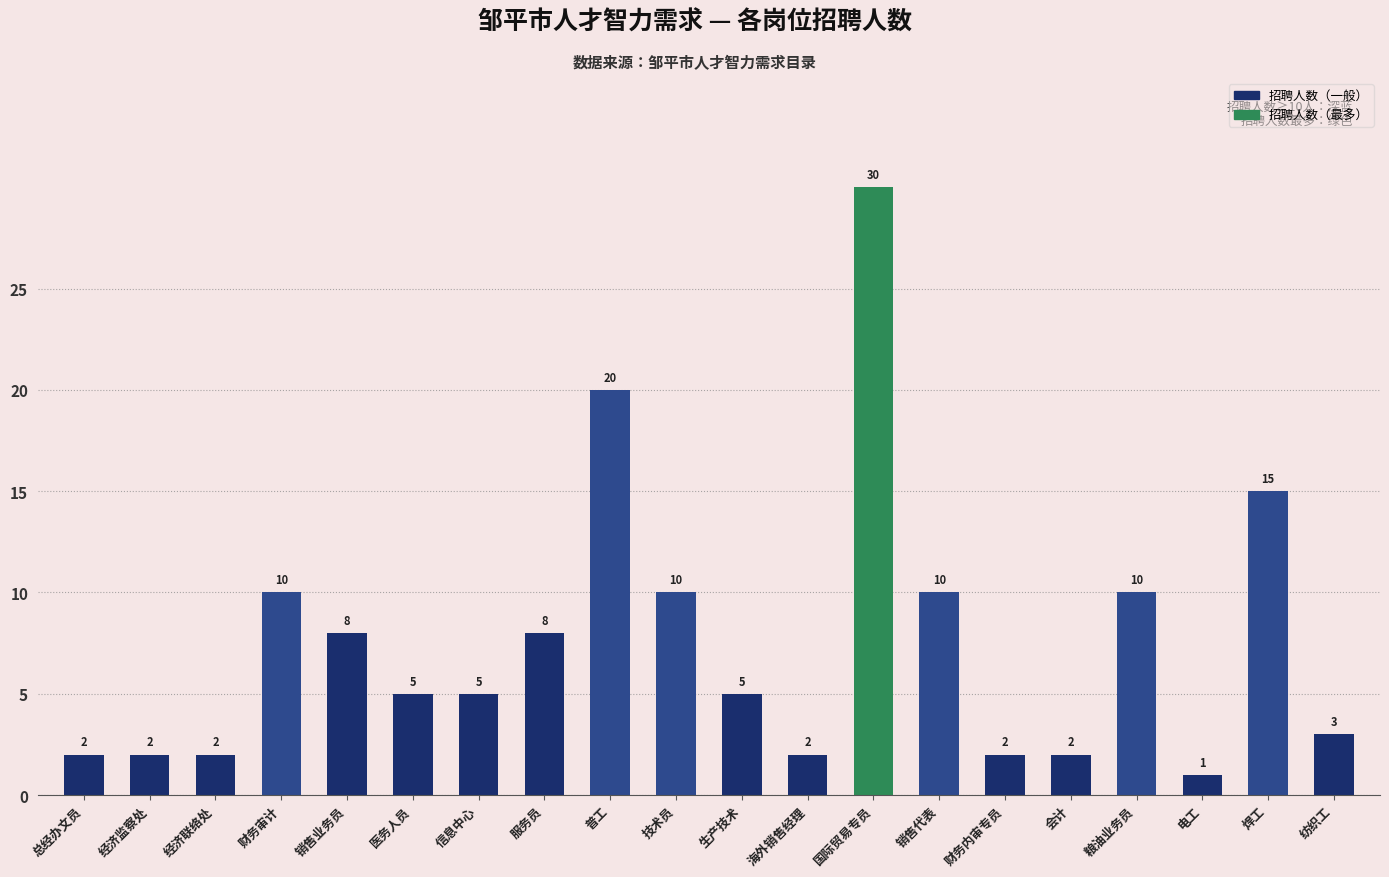

The chart shows a value of 2 at 技术员. True or false?

False